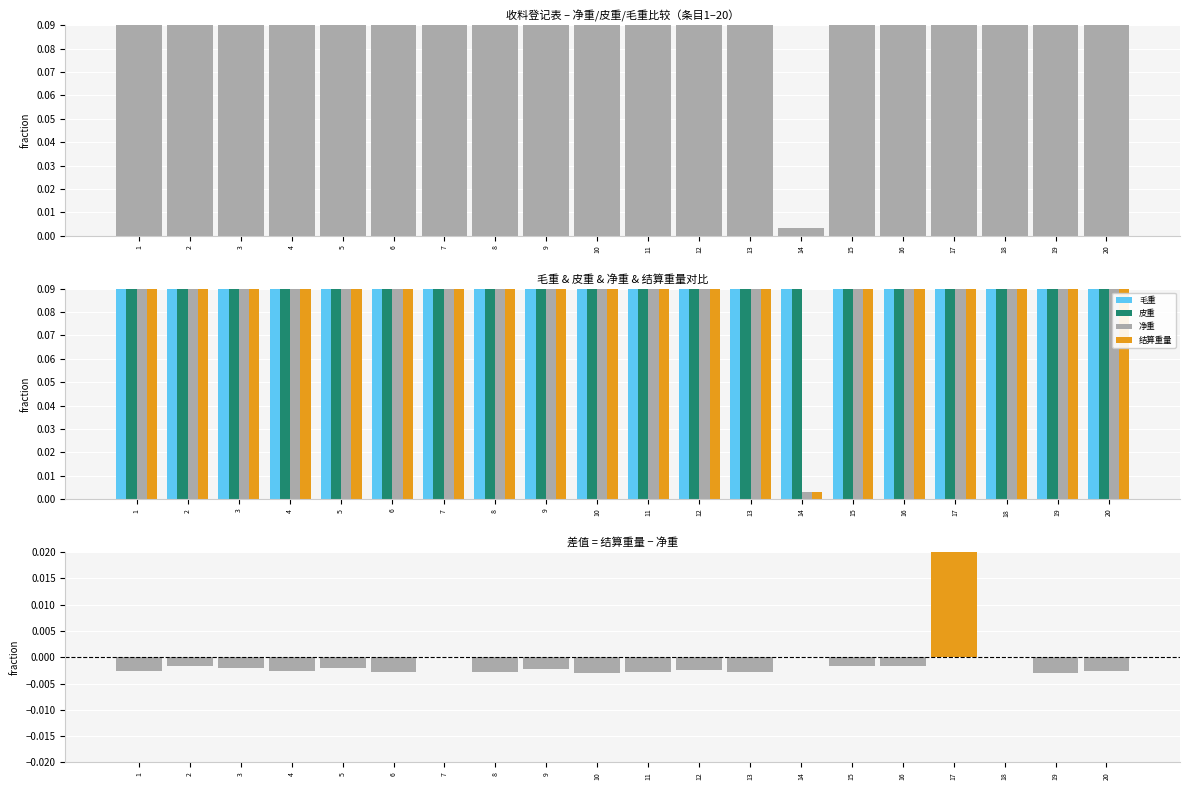

Reading left to right, extract all data points from this chart.

净重: 0.5	0.5	0.5	0.5	0.6	0.6	0.7	0.5	0.5	0.5	0.5	0.5	0.4	0.0	0.5	0.6	0.5	0.6	0.6	0.6
毛重: 0.8	0.8	0.8	0.8	0.8	0.8	0.9	0.8	0.8	0.8	0.8	0.8	0.5	0.9	0.8	0.8	0.8	0.9	0.8	0.8
皮重: 0.3	0.2	0.3	0.3	0.3	0.3	0.2	0.3	0.3	0.3	0.3	0.3	0.2	0.9	0.3	0.3	0.3	0.3	0.3	0.3
结算重量: 0.5	0.5	0.5	0.5	0.6	0.6	0.7	0.5	0.5	0.5	0.5	0.5	0.4	0.0	0.5	0.6	0.5	0.6	0.6	0.6
结算重量 - 净重: -0.0	-0.0	-0.0	-0.0	-0.0	-0.0	0.0	-0.0	-0.0	-0.0	-0.0	-0.0	-0.0	0.0	-0.0	-0.0	0.0	0.0	-0.0	-0.0